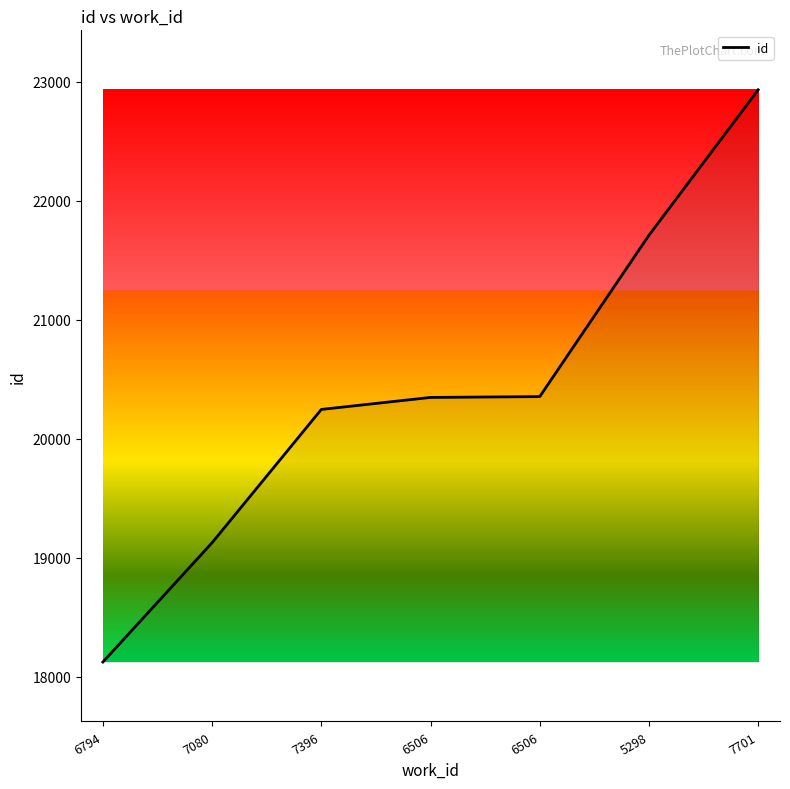

Between 7701 and 7080, which is larger?

7701